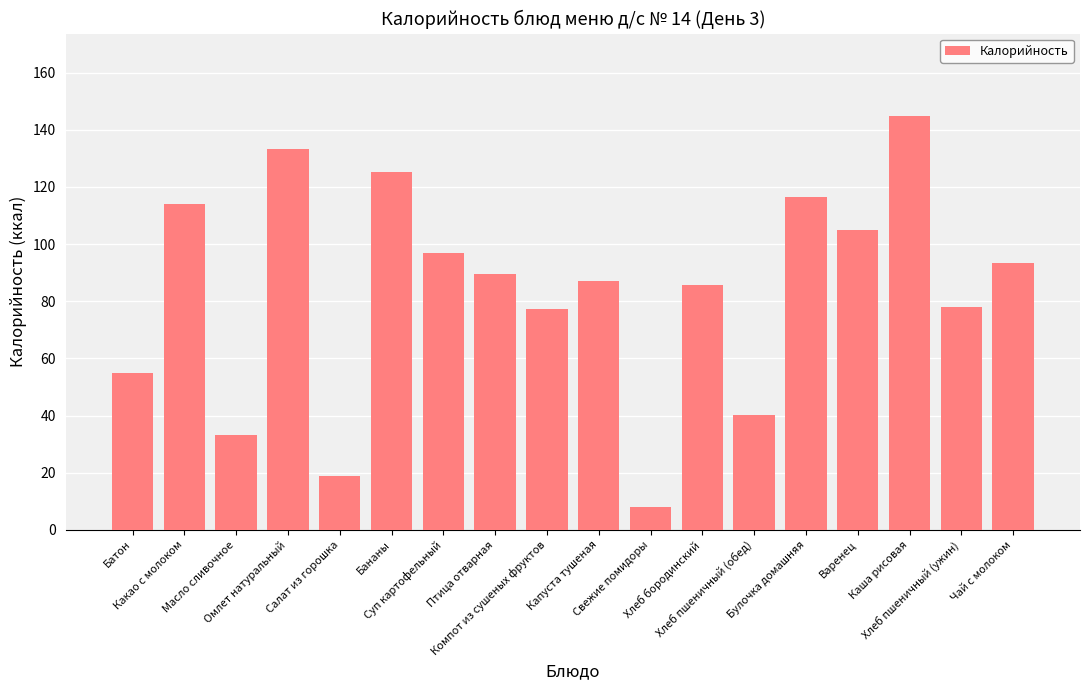

Where is the data nearest to the value 76?

Компот из сушеных фруктов